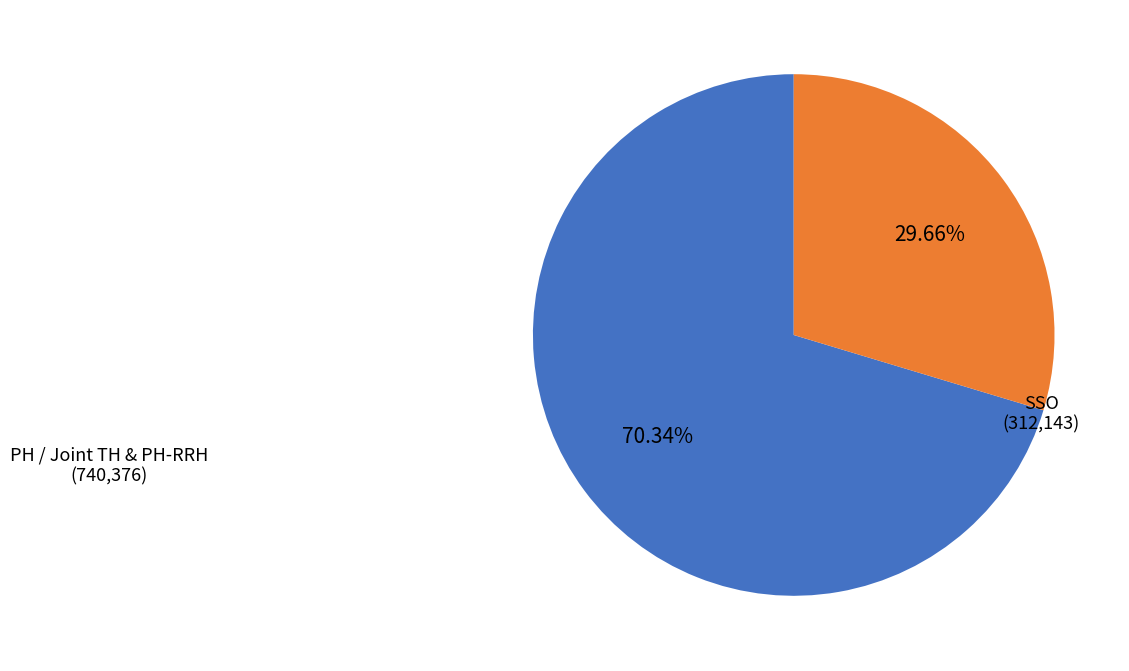

How many segments does this pie chart have?

2